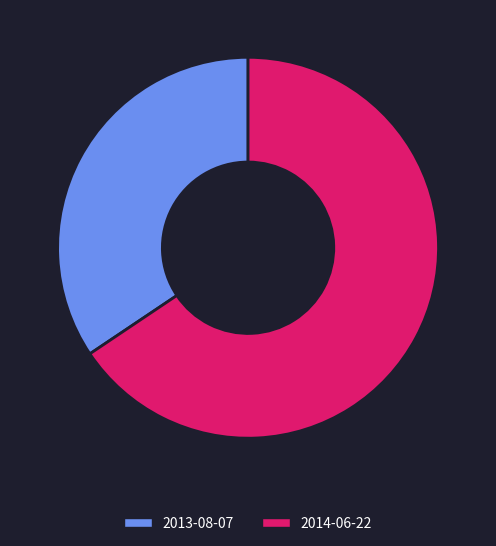

What is the largest slice in the pie chart?

2014-06-22